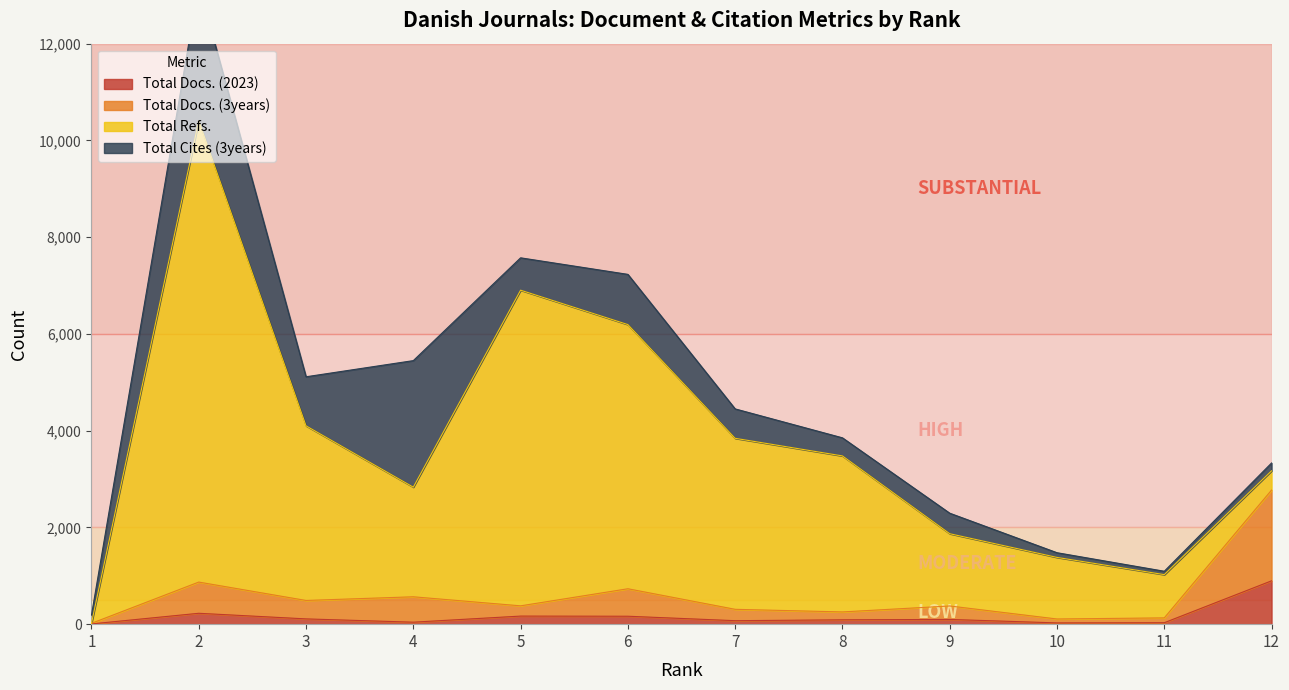

True or false: Total Docs. (2023) and Total Docs. (3years) intersect in this chart.

False